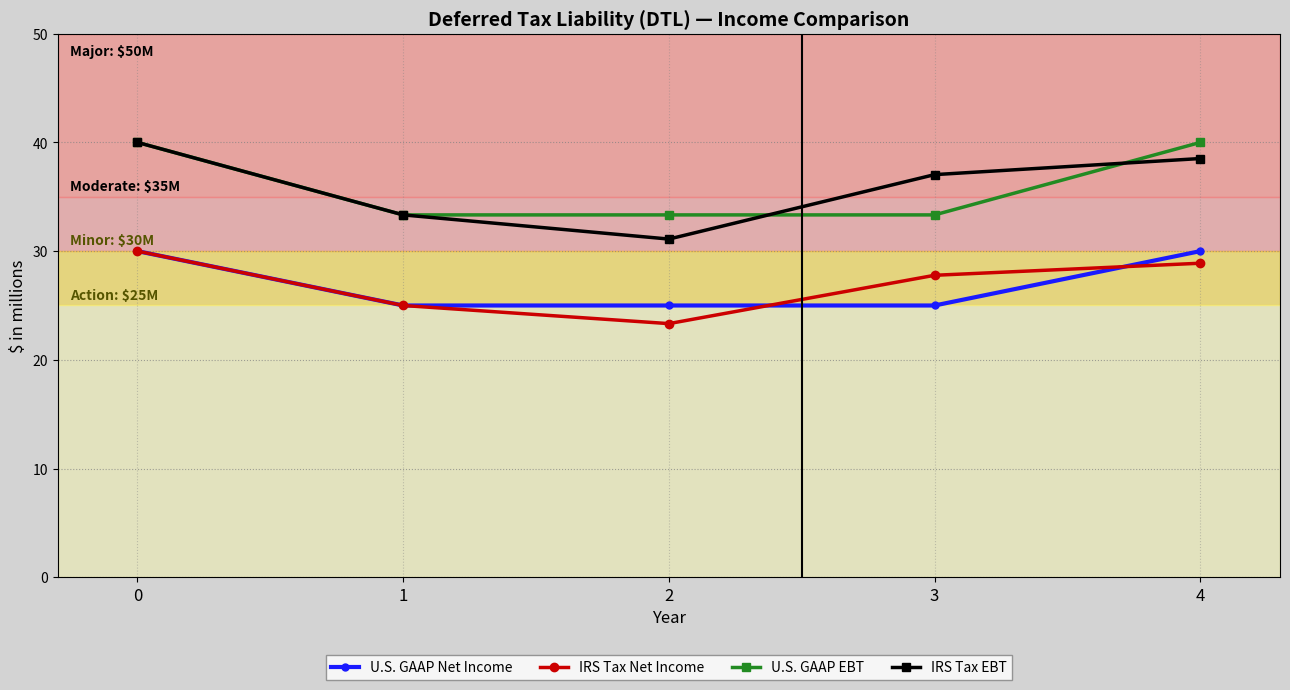

The U.S. GAAP EBT series shows 33.3 at 3. True or false?

True